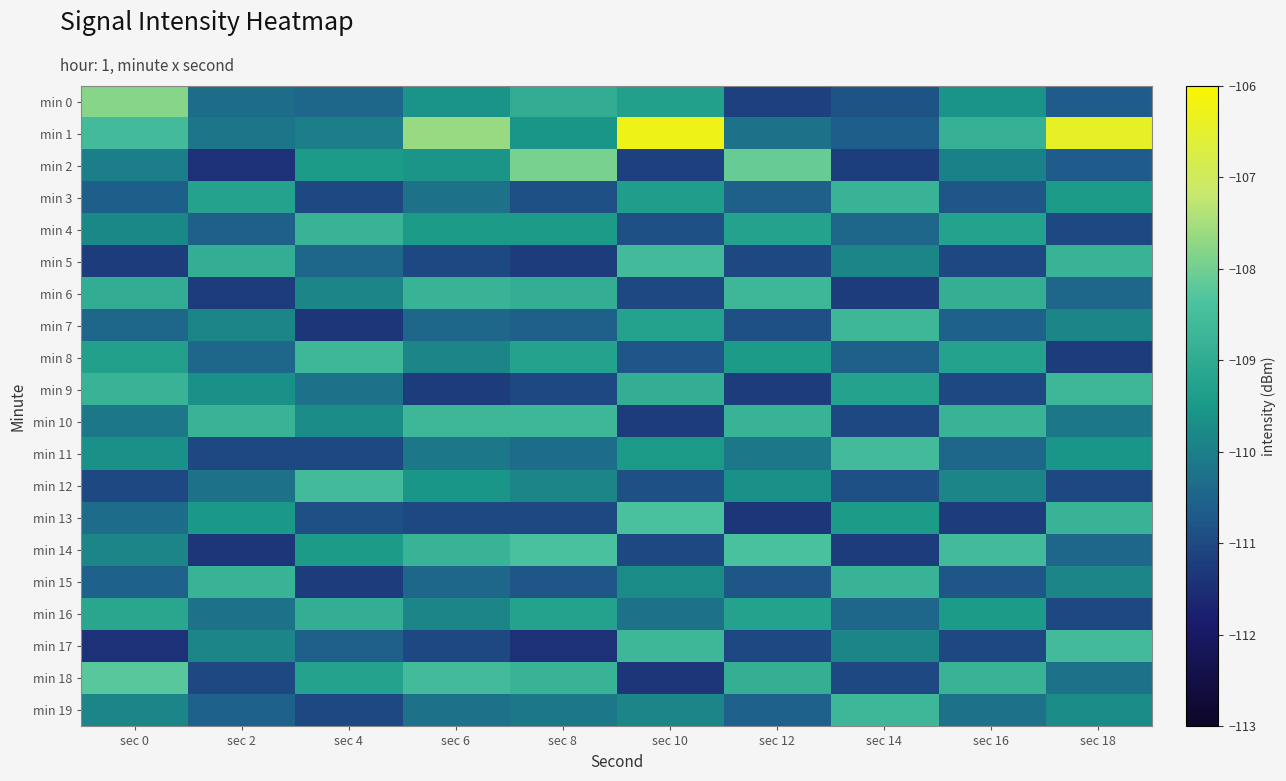

Between sec 16 and sec 12, which is larger?

sec 16